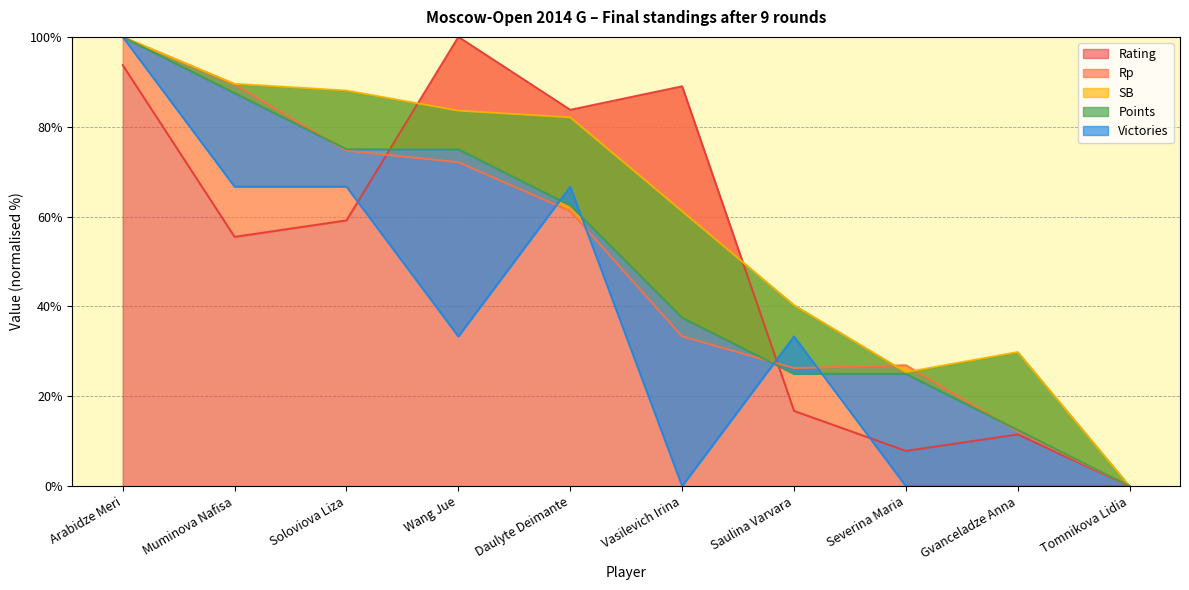

The Rating series shows 11.5 at Gvanceladze Anna. True or false?

True